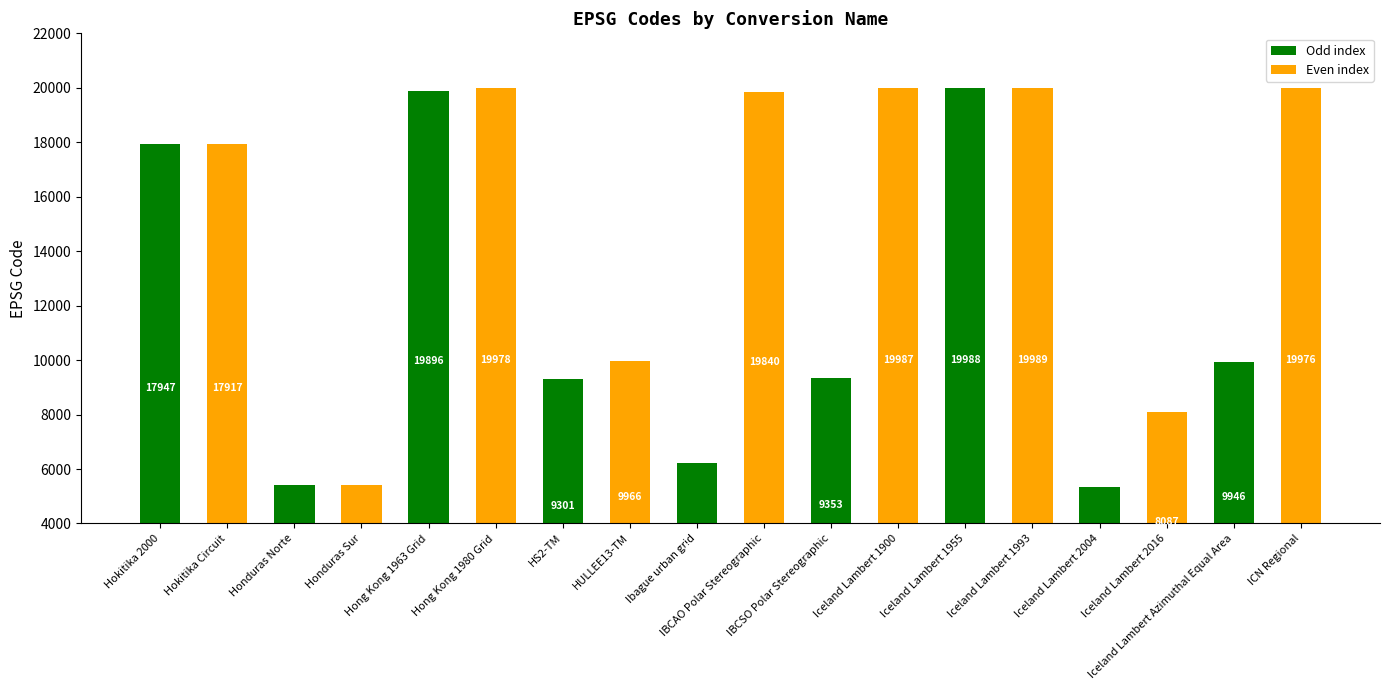

What is the difference between the values at Hong Kong 1980 Grid and Iceland Lambert 1993?

11